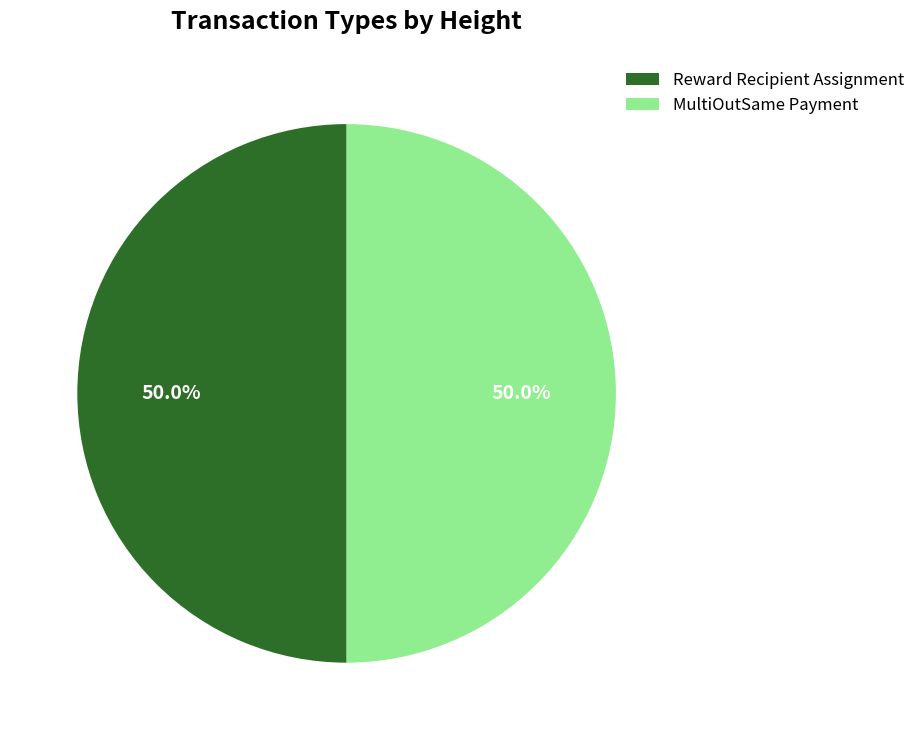

Is the sum of Reward Recipient Assignment and MultiOutSame Payment greater than half?

Yes